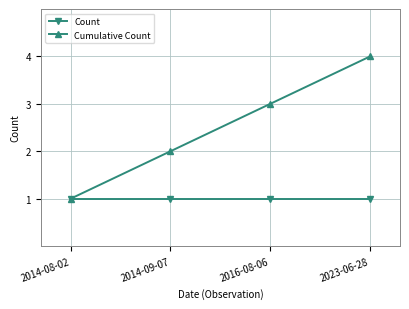

The value of Cumulative Count at 2016-08-06 is 3. True or false?

True